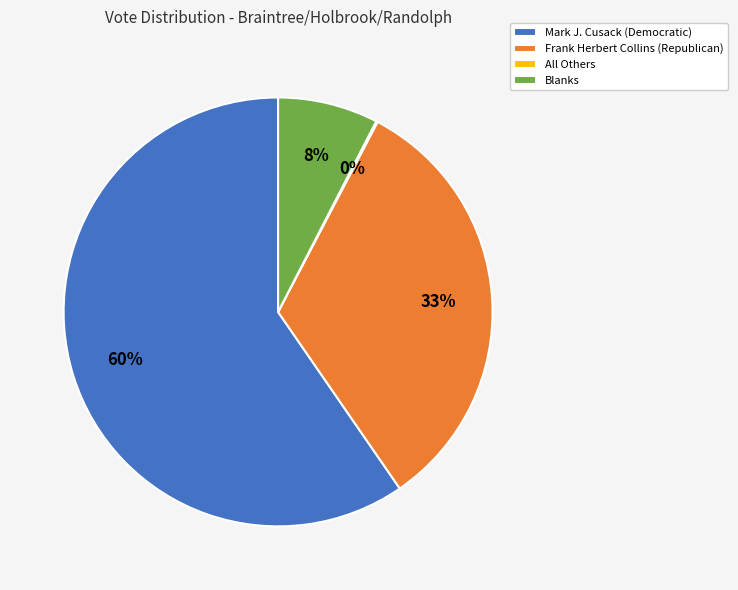

What is the largest slice in the pie chart?

Mark J. Cusack (Democratic)